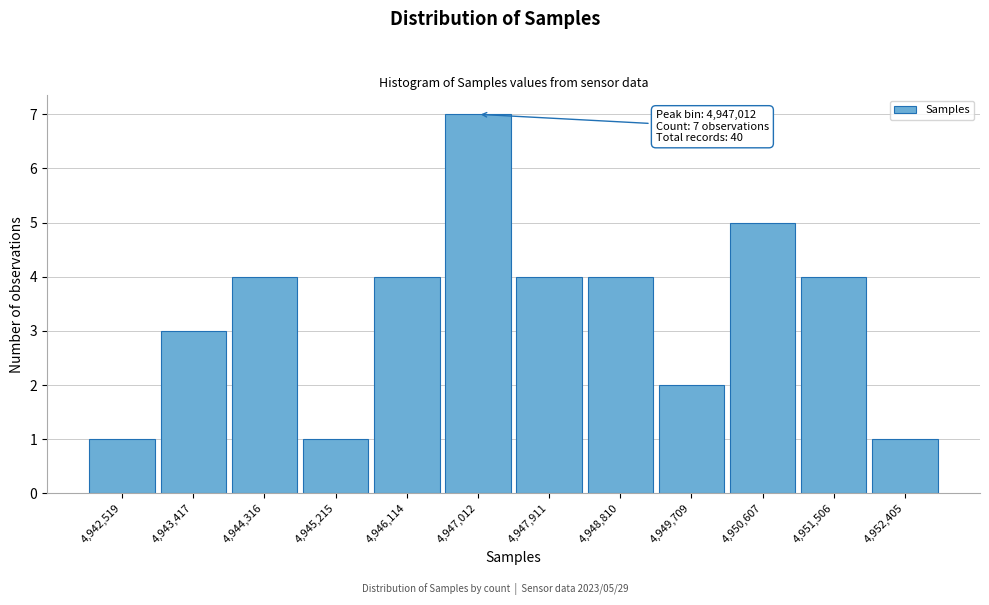

Reading right to left, extract all data points from this chart.

1	4	5	2	4	4	7	4	1	4	3	1